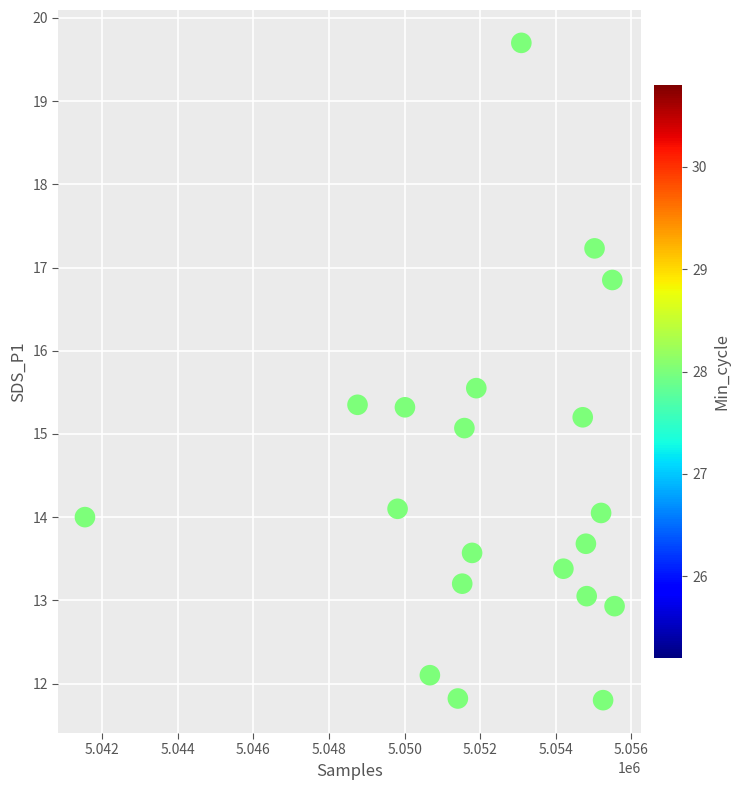

What is the range of Y values (max minus min)?

7.9